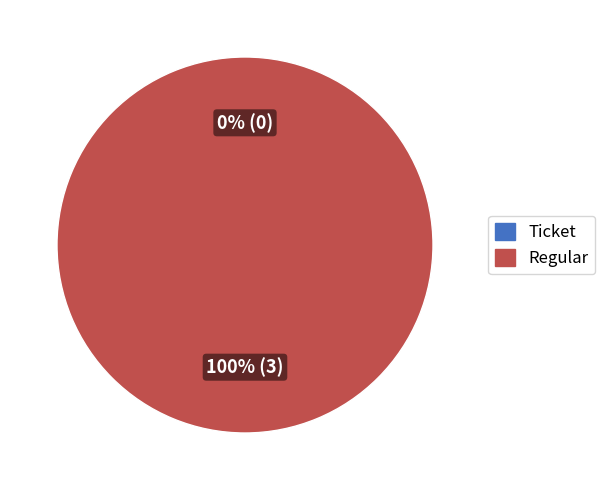

Which has a higher value, Regular or Ticket?

Regular